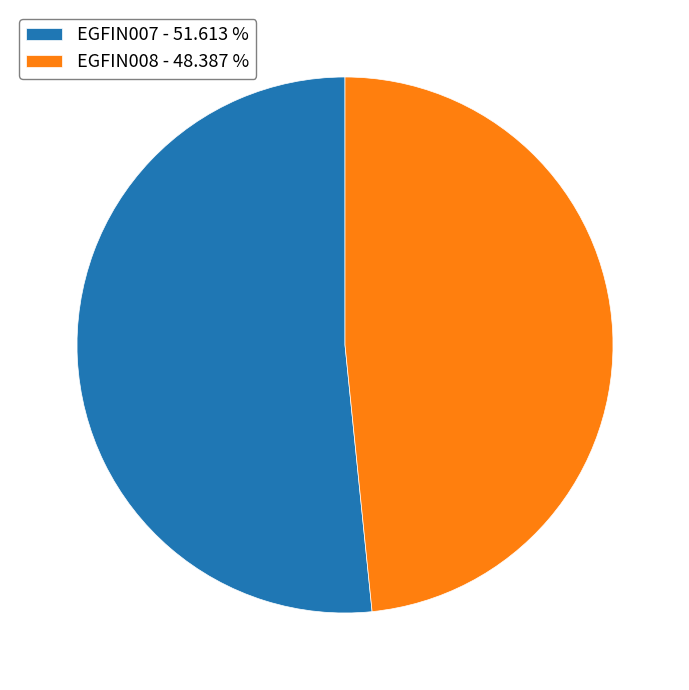

Which slice represents more than half of the pie?

EGFIN007